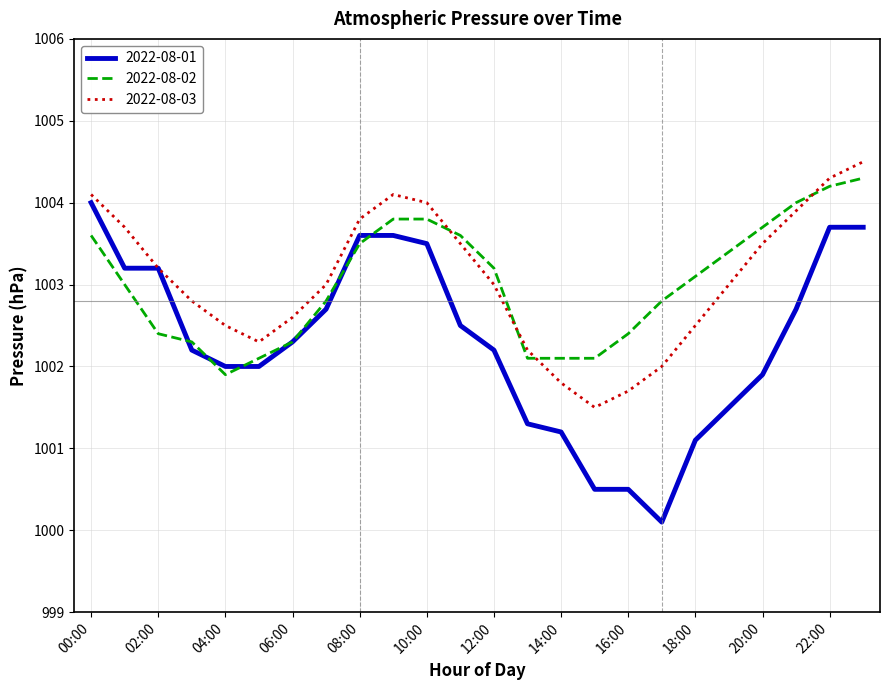

Which series has the widest spread of values?

2022-08-01